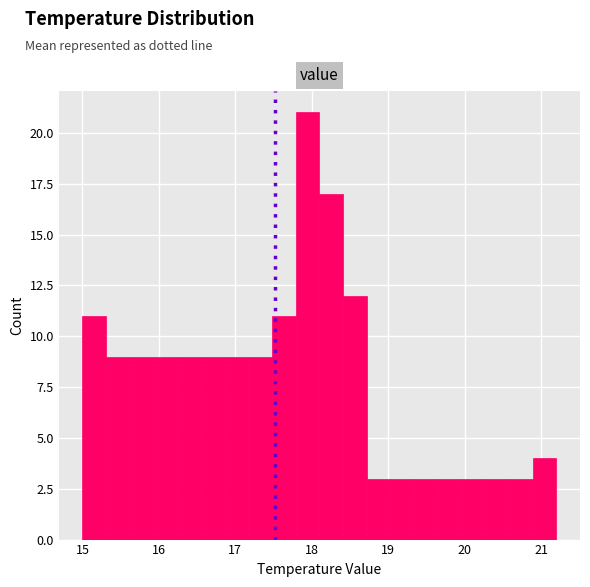

Read against the x-axis, roughly where is the centre of the tallest bar?

17.9